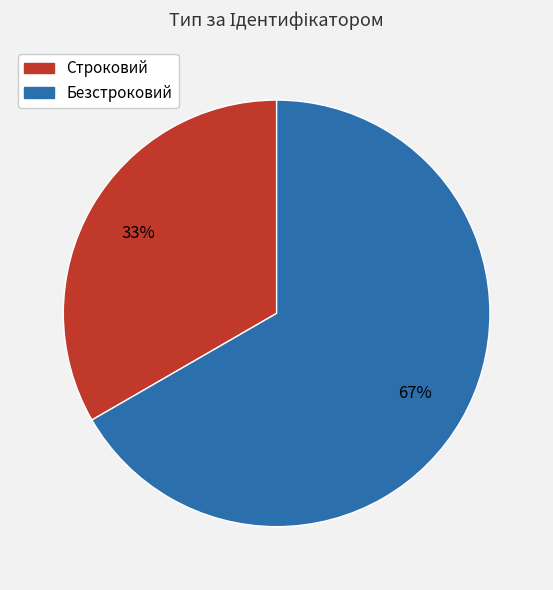

The Строковий slice represents 33% of the pie. True or false?

True